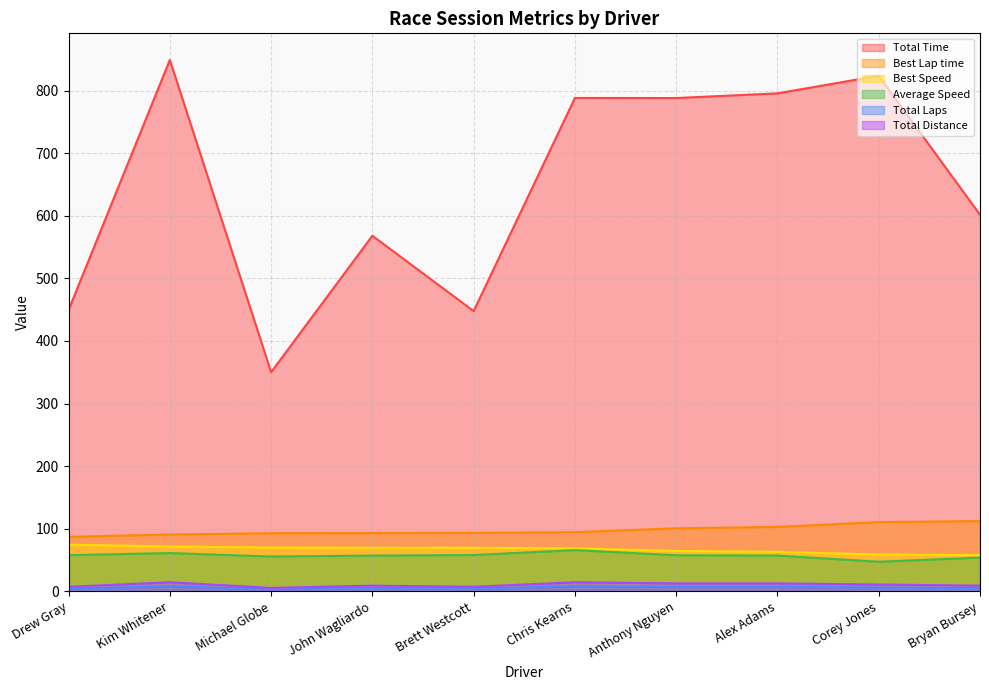

What are all the series names shown in the legend?

Total Time, Best Lap time, Best Speed, Average Speed, Total Laps, Total Distance